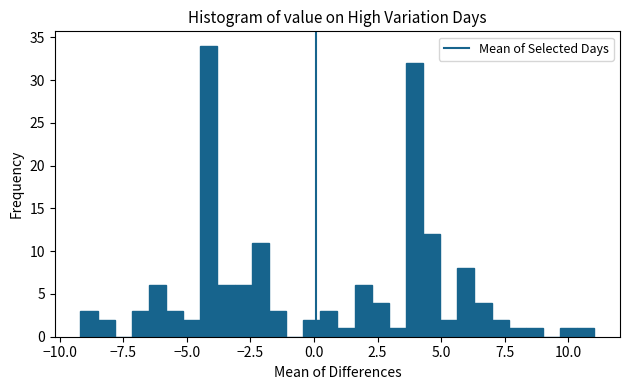

Read against the x-axis, roughly where is the centre of the tallest bar?

-4.0